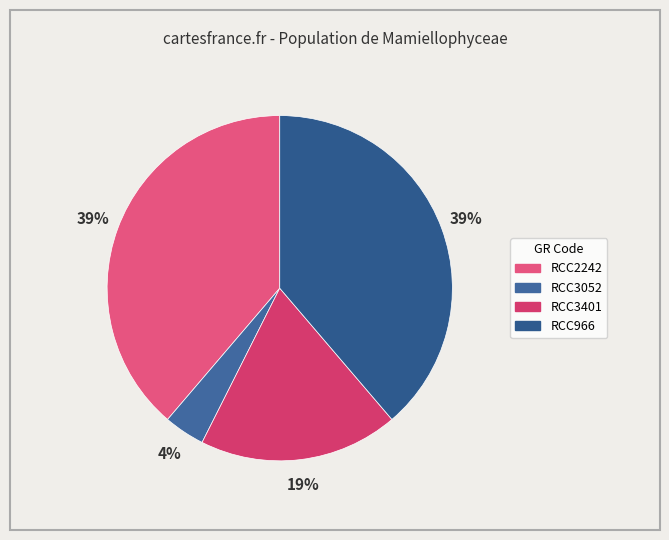

The RCC3401 slice represents 25% of the pie. True or false?

False